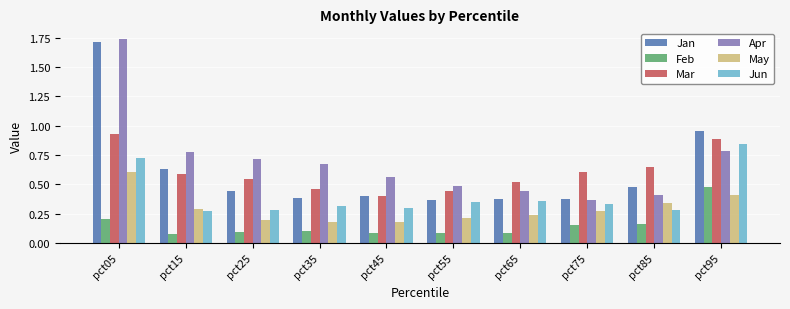

Which category has the highest value in the Jan series?

pct05